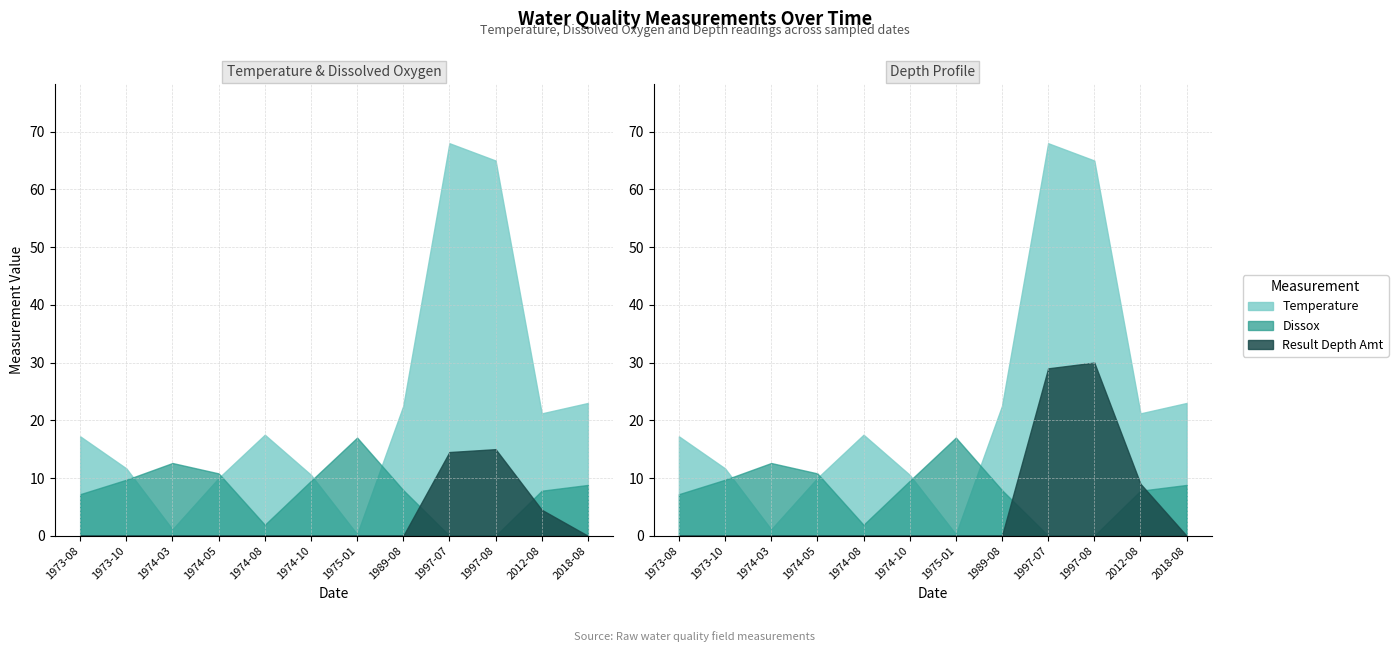

What is the difference between the maximum and second lowest values in the Temperature series?

66.9